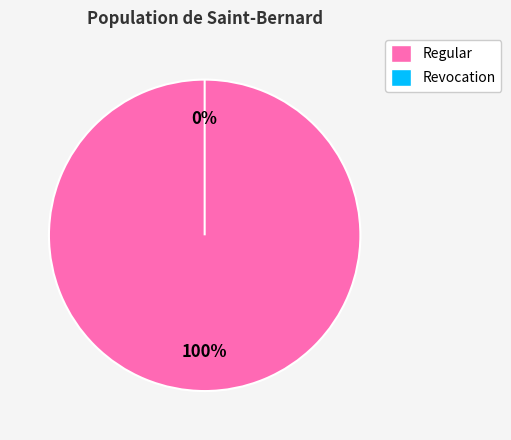

Count the number of slices in the pie.

2